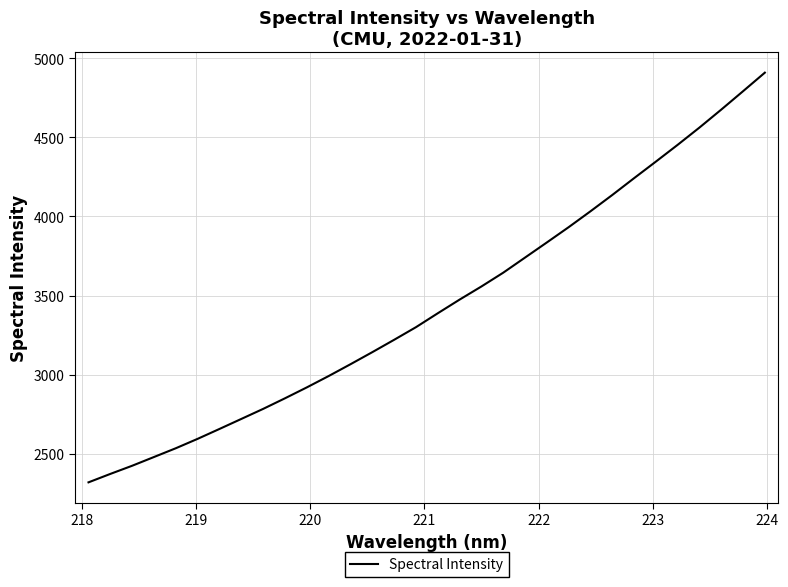

What is the smallest value displayed?

2318.7